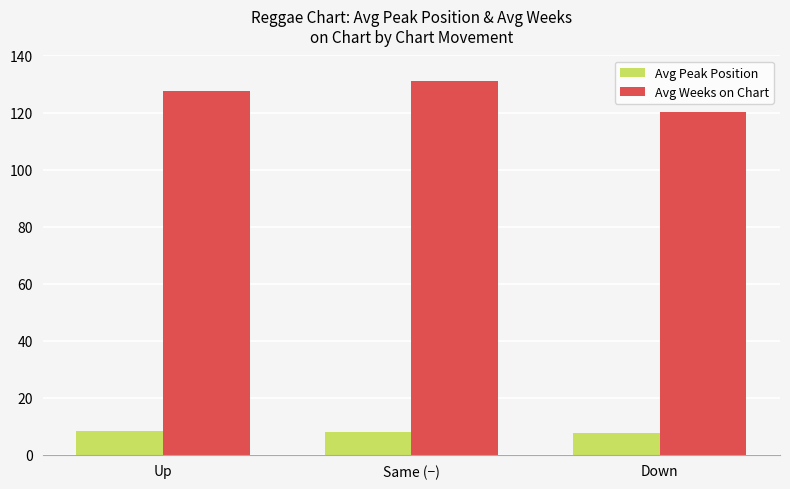

How many groups of bars are there?

3